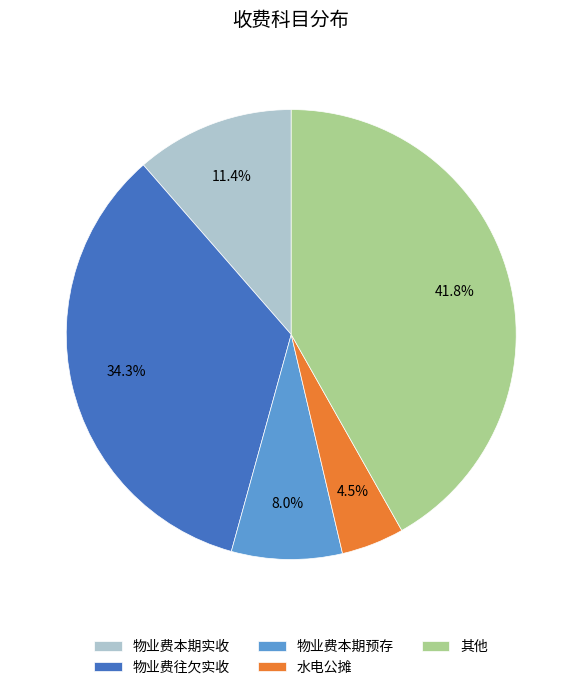

True or false: 物业费本期预存 accounts for 8% of the total.

True